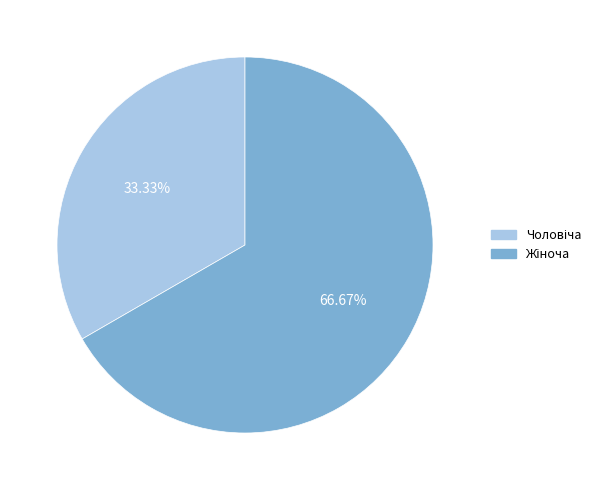

Is there any slice that represents more than half of the pie?

Yes